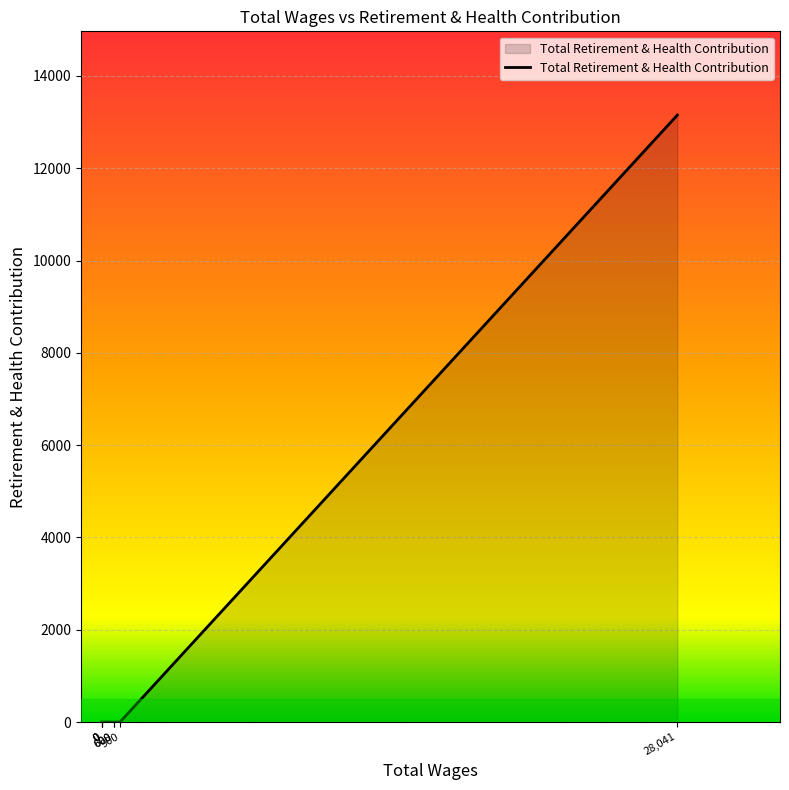

What is the sum of all values?

13151